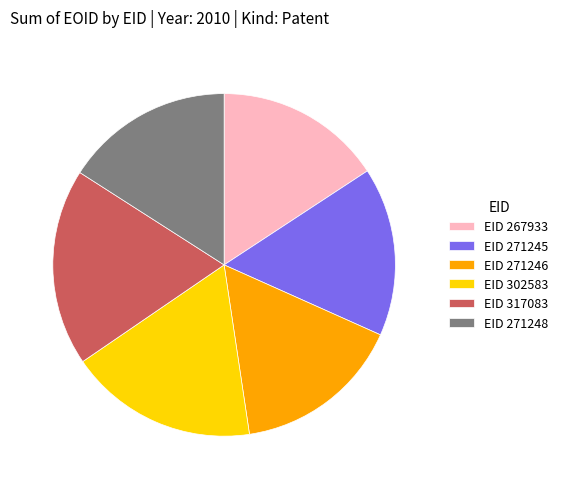

Is it true that EID 317083 is 5% of the pie?

False